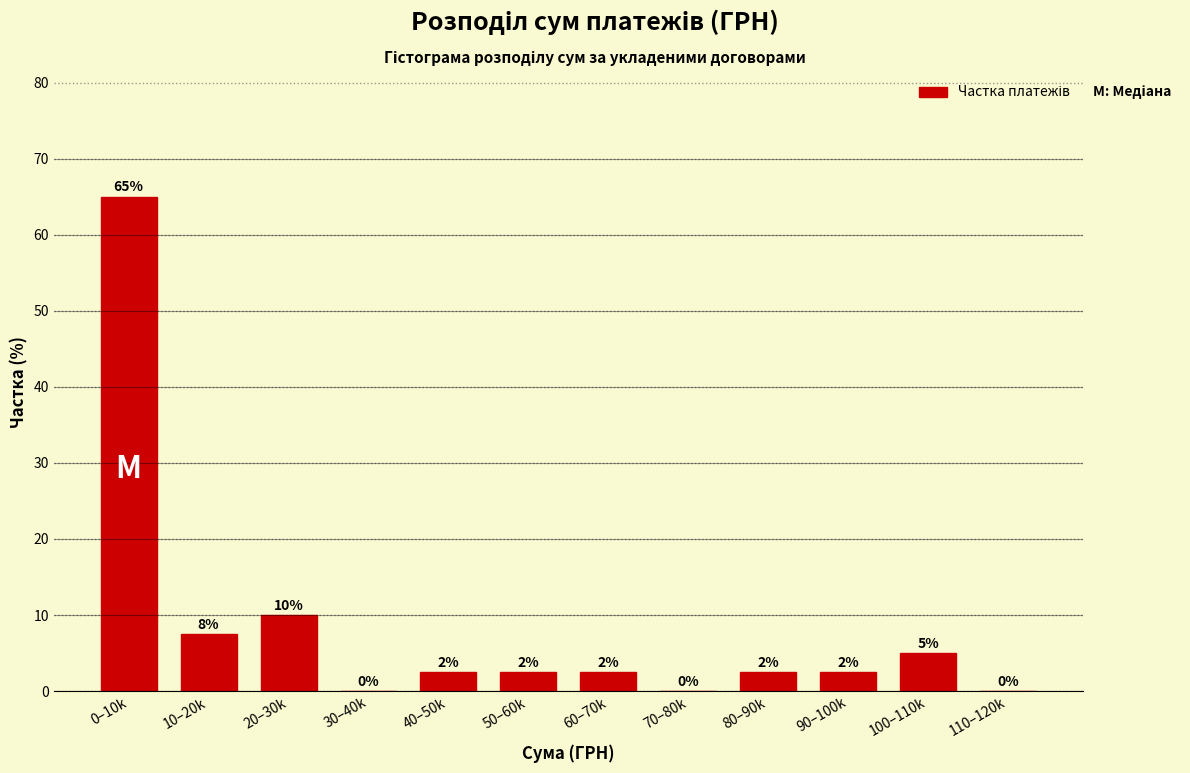

What is the sum of the values at 100–110k and 0–10k?

70.0